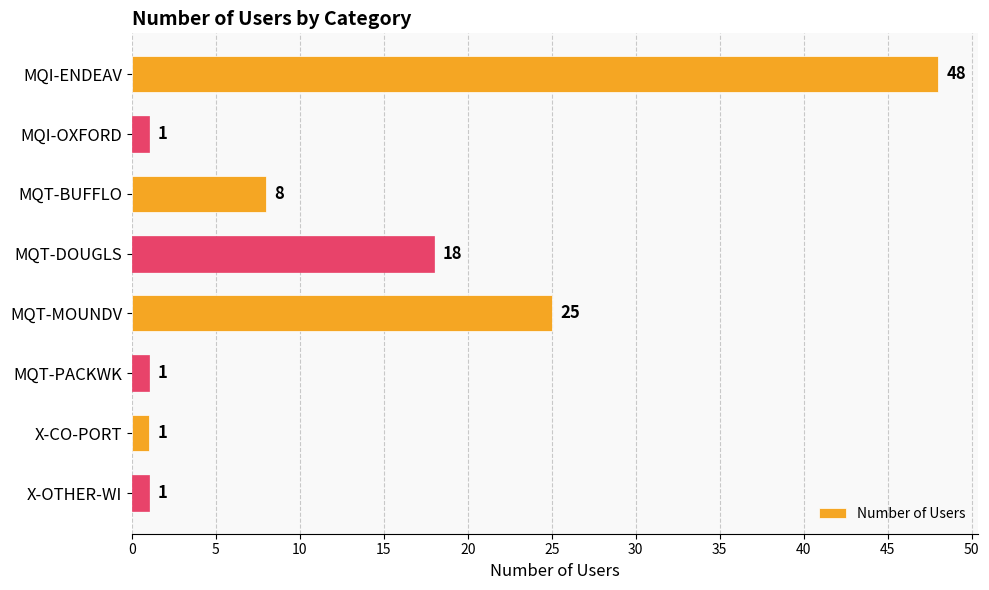

What is the difference between the maximum and minimum values?

47